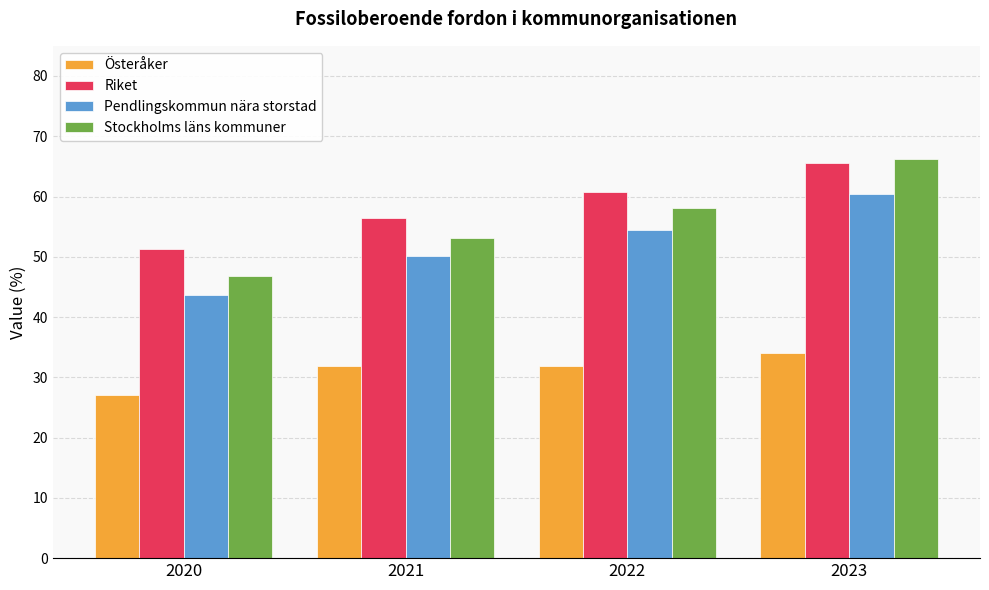

Rank the series at 2020 from highest to lowest value.

Riket, Stockholms läns kommuner, Pendlingskommun nära storstad, Österåker